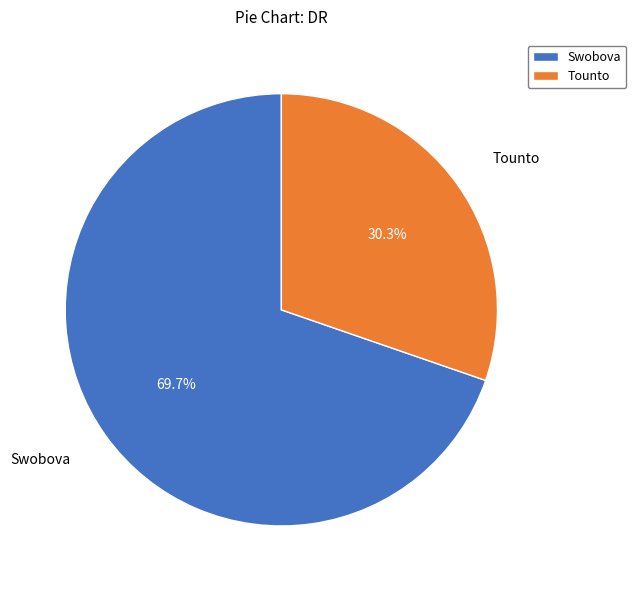

Between Swobova and Tounto, which is larger?

Swobova